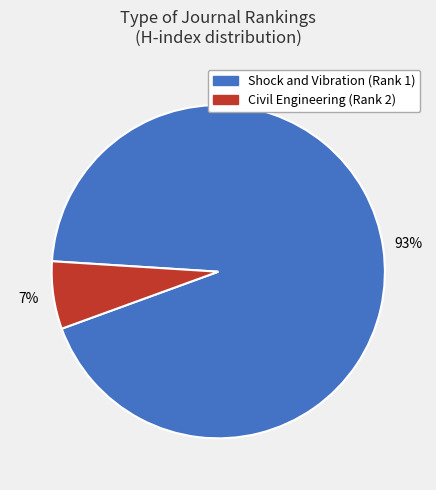

Approximately how many times larger is the value at Civil Engineering (Rank 2) compared to Shock and Vibration (Rank 1)?

0.1